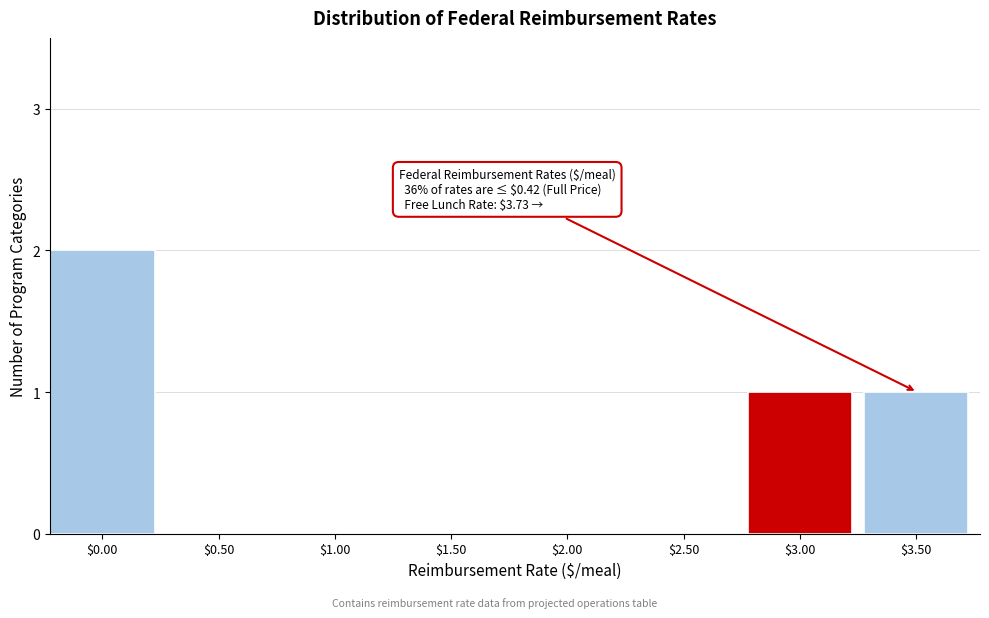

At which category does the chart reach its peak across all series?

$0.00